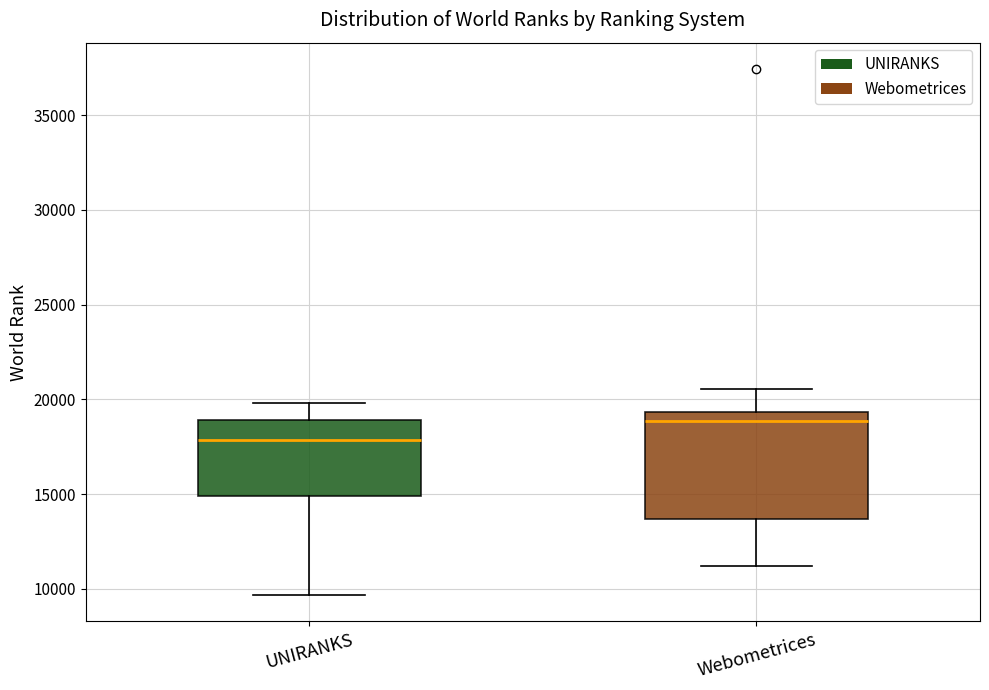

Which box's median line is the highest?

Webometrices